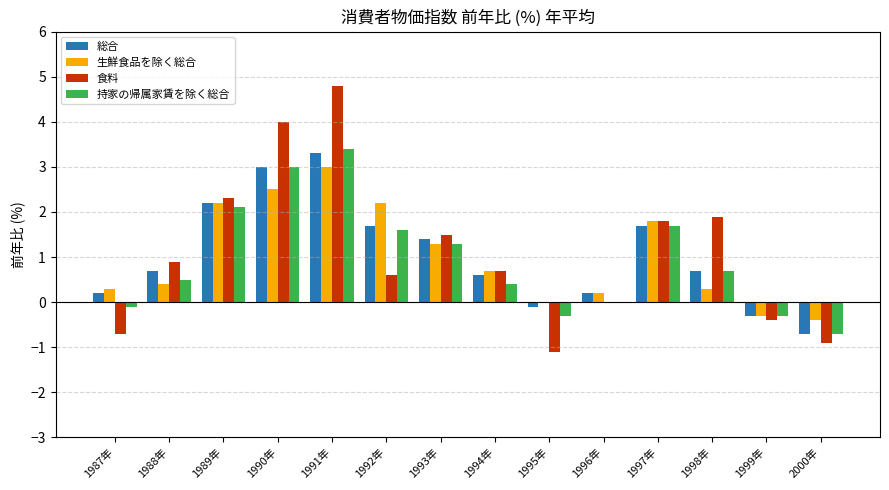

Reading right to left, what are all the values shown in this chart?

総合: 2000年=-0.7	1999年=-0.3	1998年=0.7	1997年=1.7	1996年=0.2	1995年=-0.1	1994年=0.6	1993年=1.4	1992年=1.7	1991年=3.3	1990年=3.0	1989年=2.2	1988年=0.7	1987年=0.2
生鮮食品を除く総合: 2000年=-0.4	1999年=-0.3	1998年=0.3	1997年=1.8	1996年=0.2	1995年=0.0	1994年=0.7	1993年=1.3	1992年=2.2	1991年=3.0	1990年=2.5	1989年=2.2	1988年=0.4	1987年=0.3
食料: 2000年=-0.9	1999年=-0.4	1998年=1.9	1997年=1.8	1996年=0.0	1995年=-1.1	1994年=0.7	1993年=1.5	1992年=0.6	1991年=4.8	1990年=4.0	1989年=2.3	1988年=0.9	1987年=-0.7
持家の帰属家賃を除く総合: 2000年=-0.7	1999年=-0.3	1998年=0.7	1997年=1.7	1996年=0.0	1995年=-0.3	1994年=0.4	1993年=1.3	1992年=1.6	1991年=3.4	1990年=3.0	1989年=2.1	1988年=0.5	1987年=-0.1